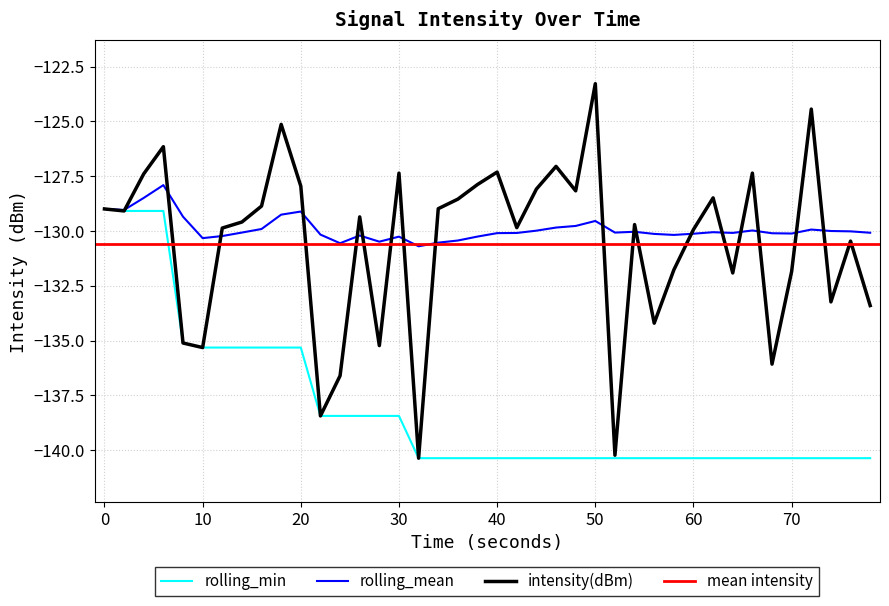

What is the average value of the intensity(dBm) series?

-130.6